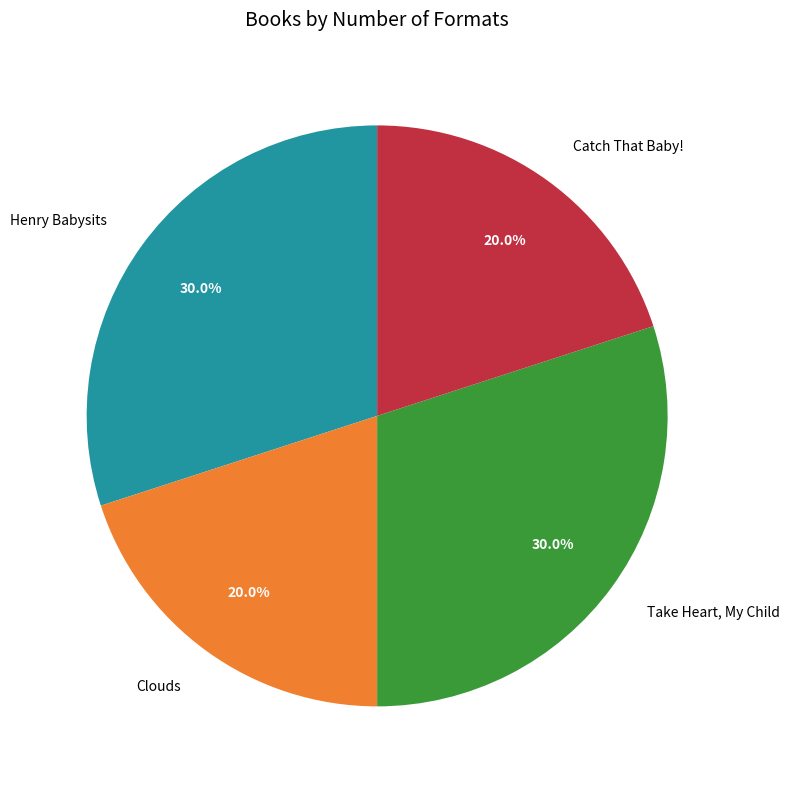

What percentage is the Henry Babysits slice, to the nearest percent?

30%